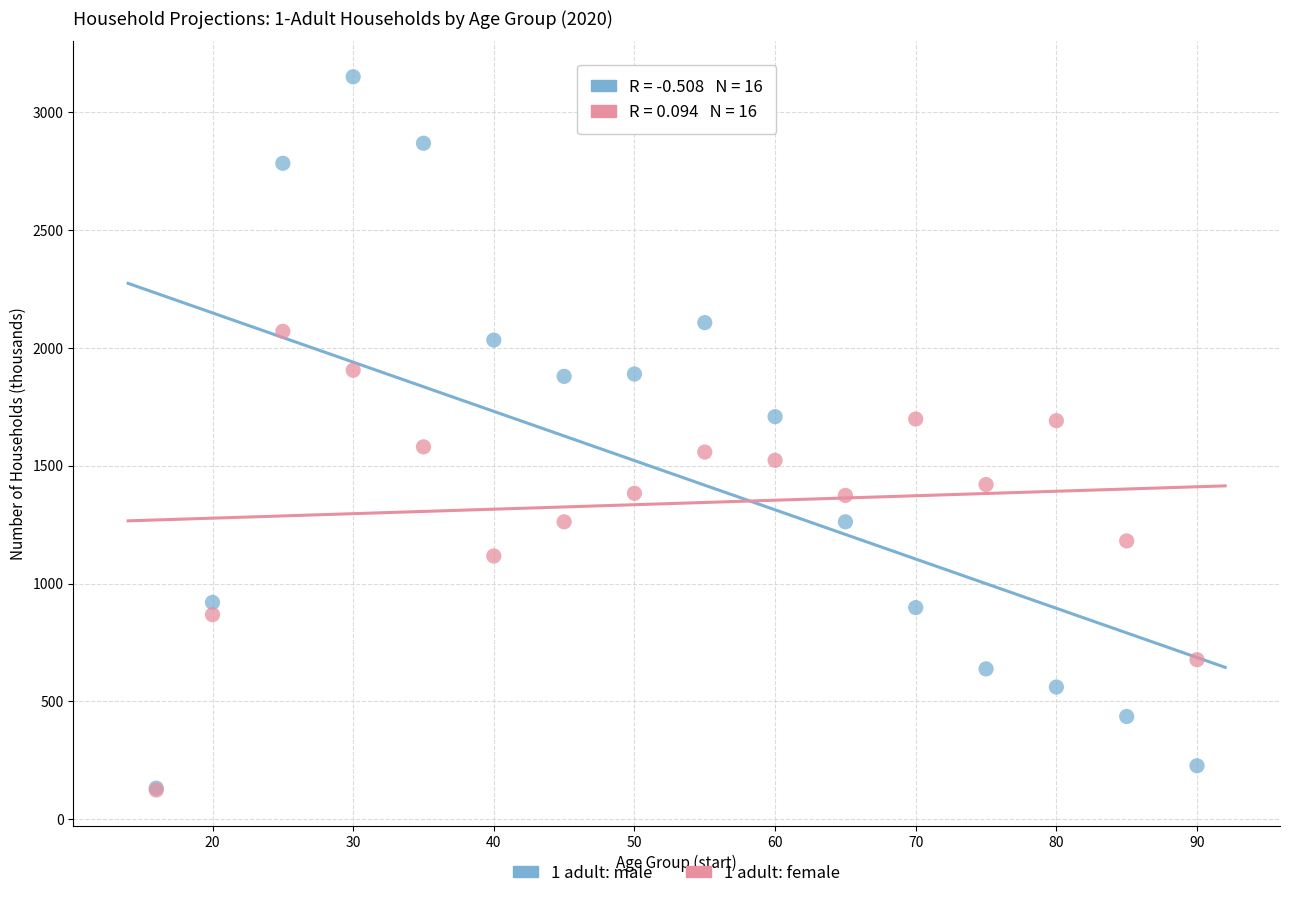

Which series reaches the maximum Y coordinate?

1 adult: male